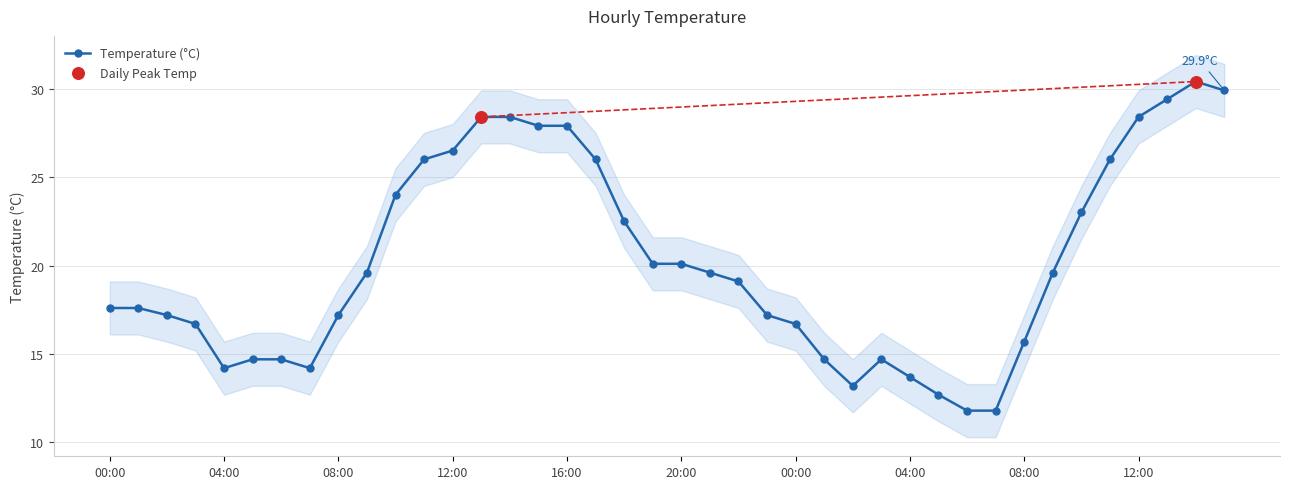

What is the ratio of the value at 2015-01-01 19:00 to the value at 2015-01-02 12:00?

0.7